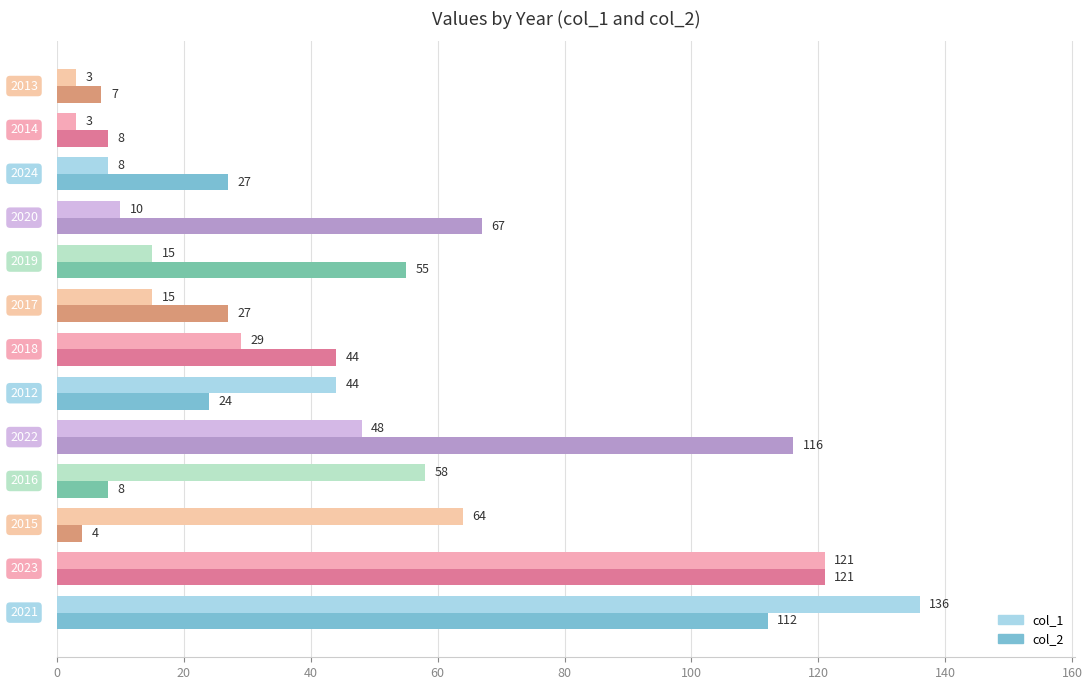

How many categories are shown in the chart?

13